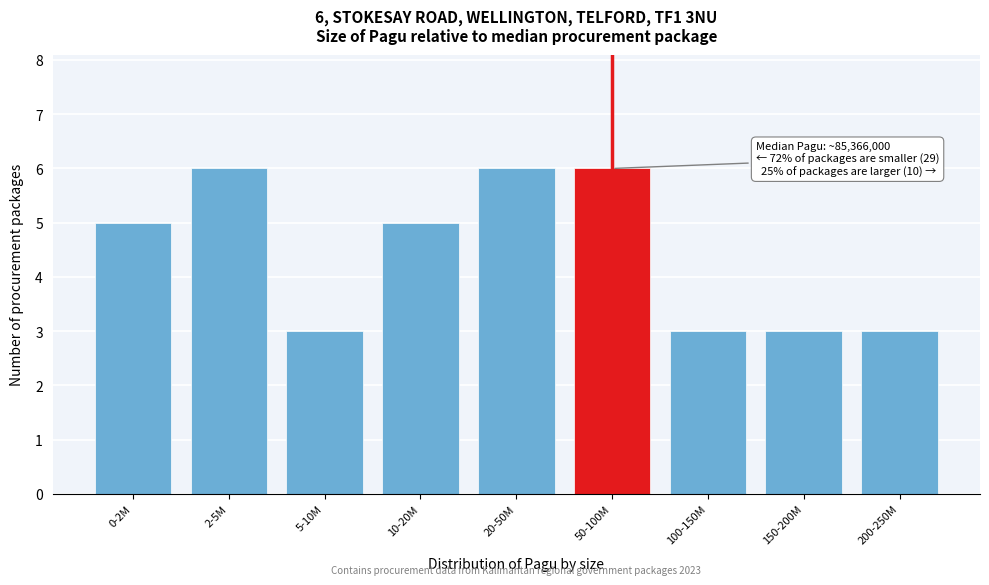

Reading left to right, list all the values displayed in this chart.

0-2M=5	2-5M=6	5-10M=3	10-20M=5	20-50M=6	50-100M=6	100-150M=3	150-200M=3	200-250M=3